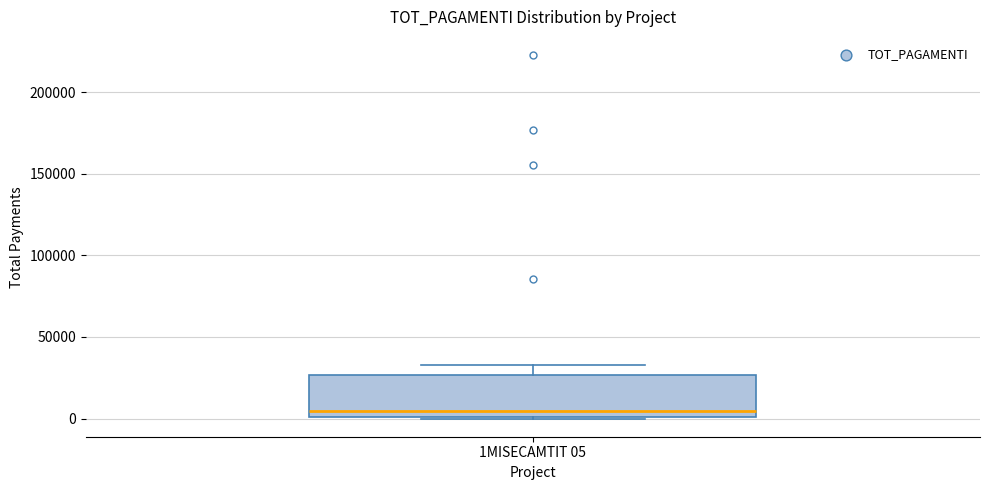

Read this box plot against the y-axis: the position of the median line, the range covered by the box, and the ends of both whiskers. The values are not printed on the chart, so give them approximately, as read against the axis.

median 5000, box 0 to 25000, whiskers 0 to 35000